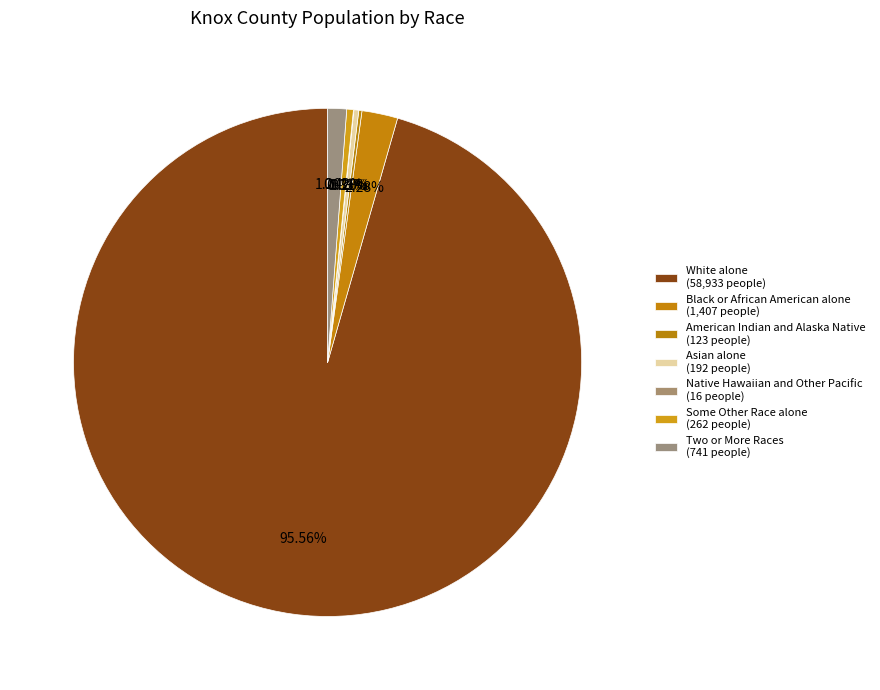

Which category has the biggest portion of the pie?

White alone